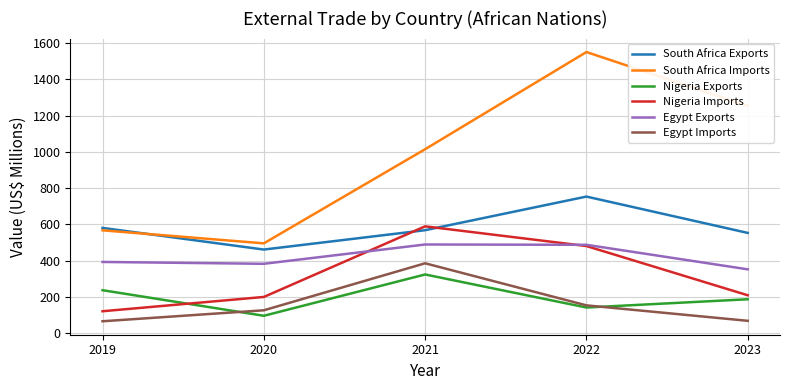

Which series has the widest spread of values?

South Africa Imports